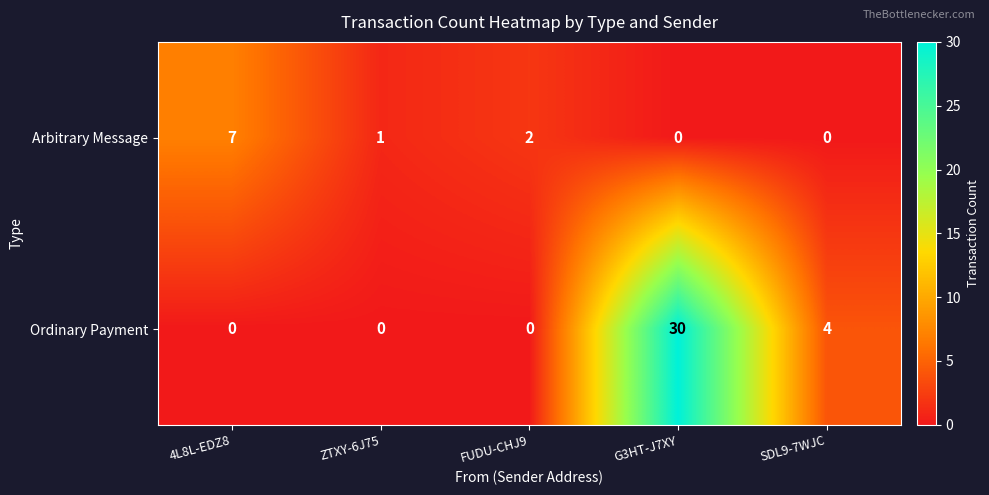

What is the maximum value shown in the chart?

30